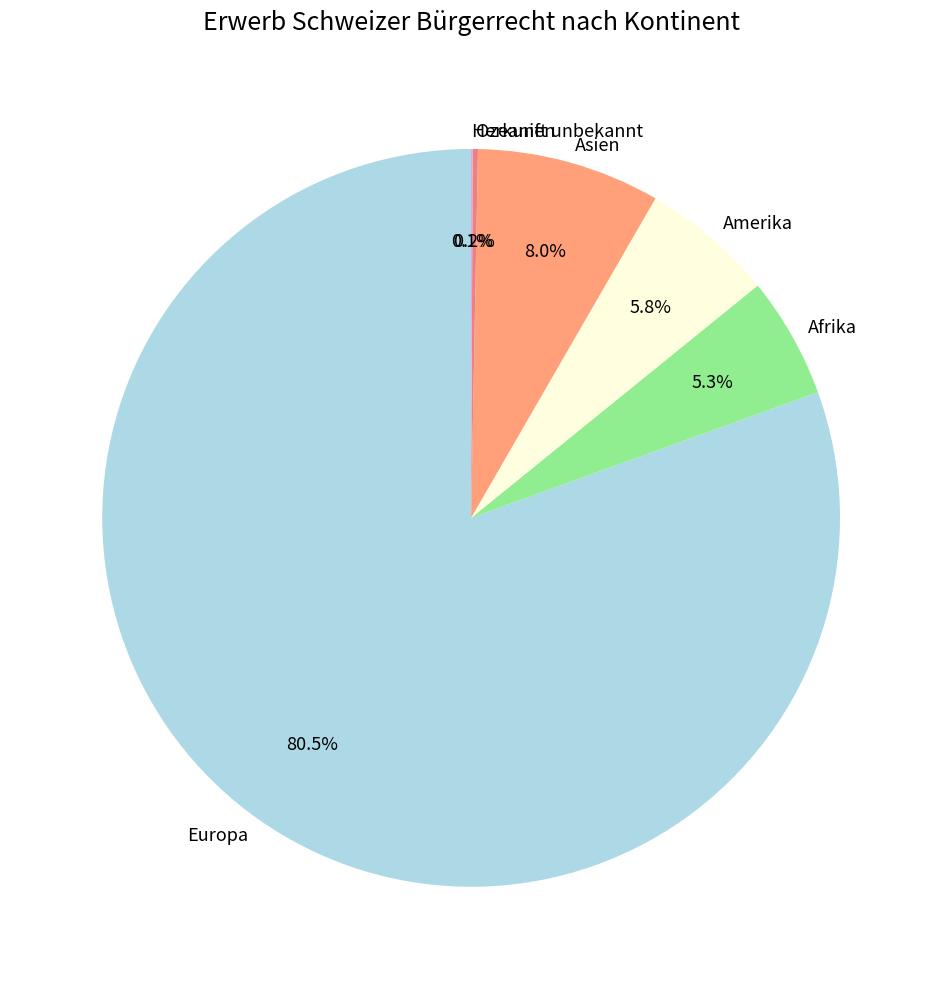

Which category has the biggest portion of the pie?

Europa